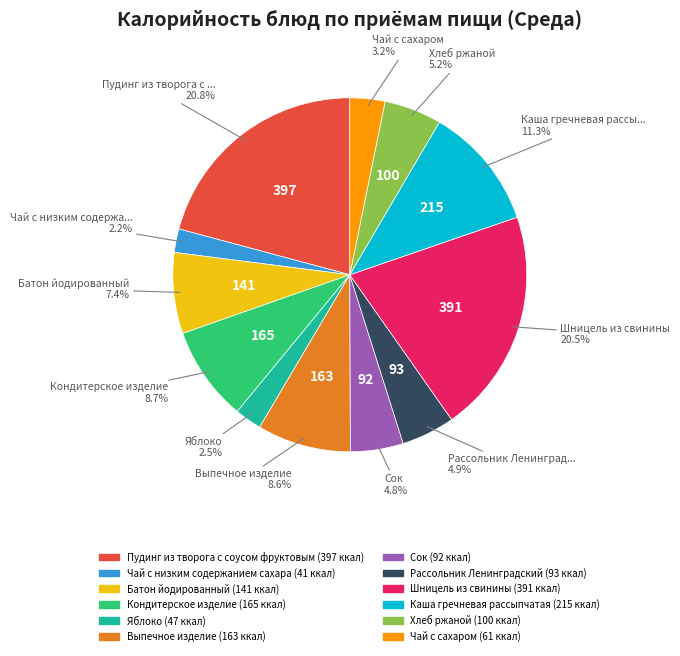

What percentage do Батон йодированный and Каша гречневая рассыпчатая together represent?

18.7%